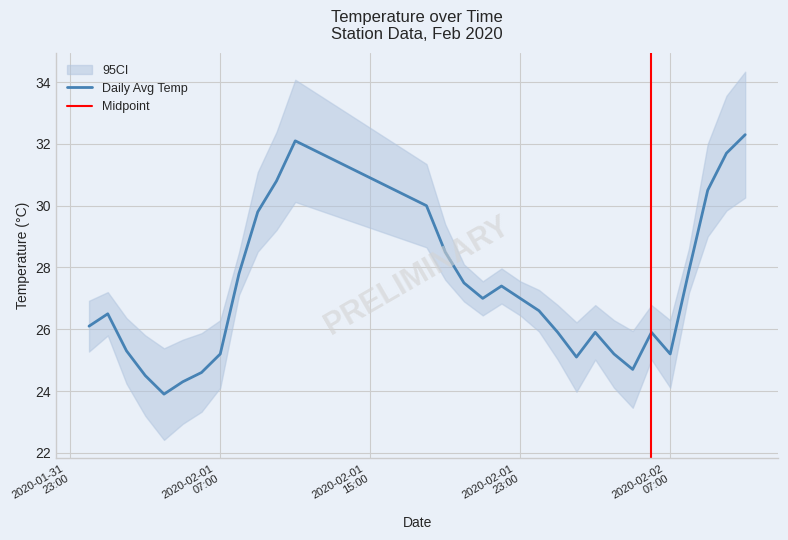

Where does the data first go above 26?

2020-02-01 00:00